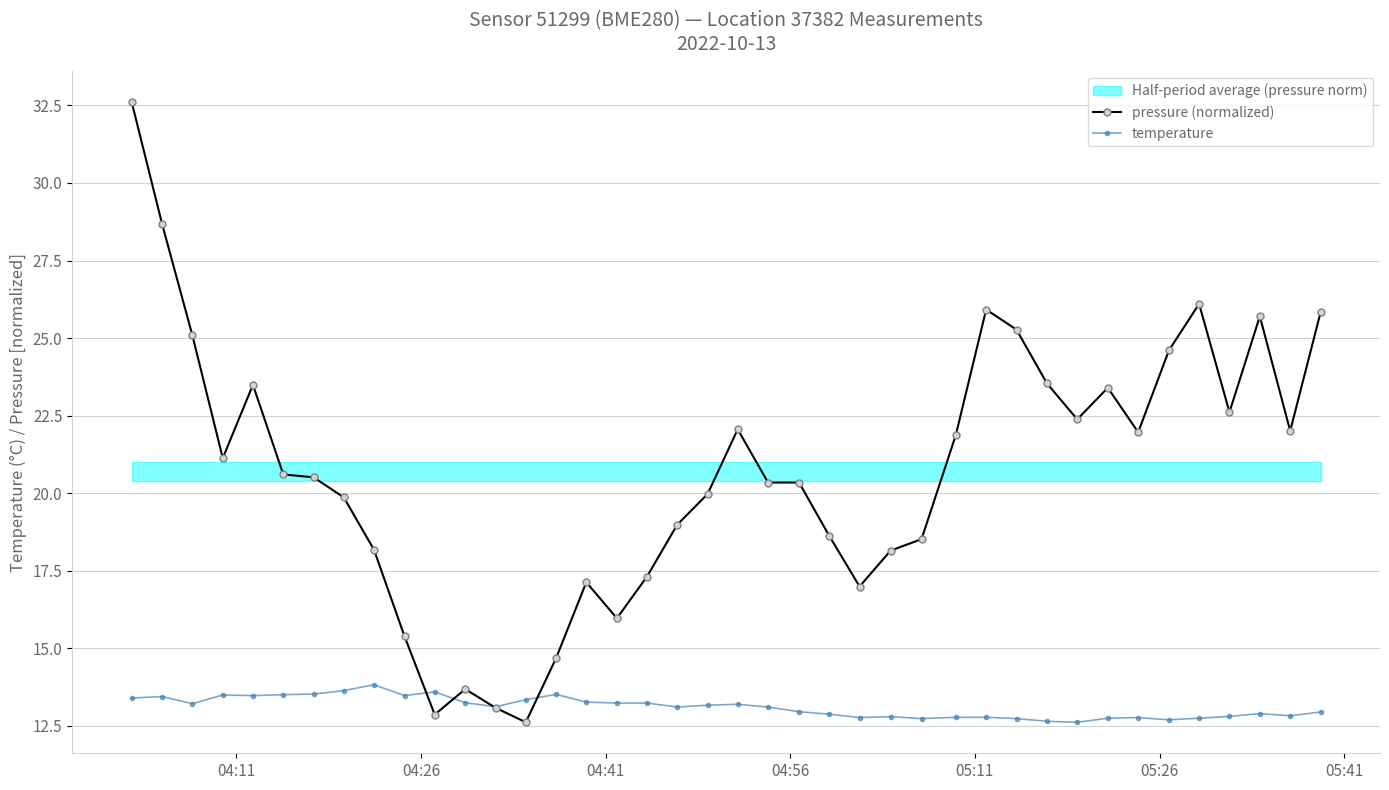

True or false: pressure (normalized) has more than 1 interior local peaks.

True